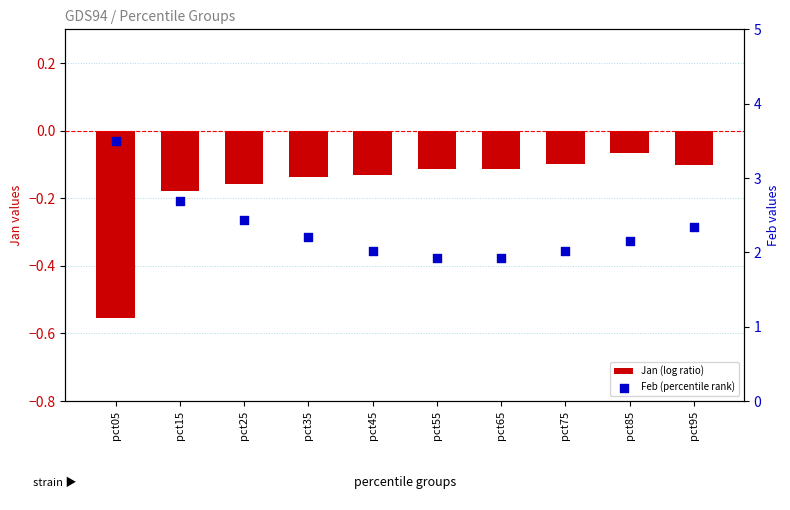

Which series reaches the minimum Y coordinate?

Jan (log ratio)